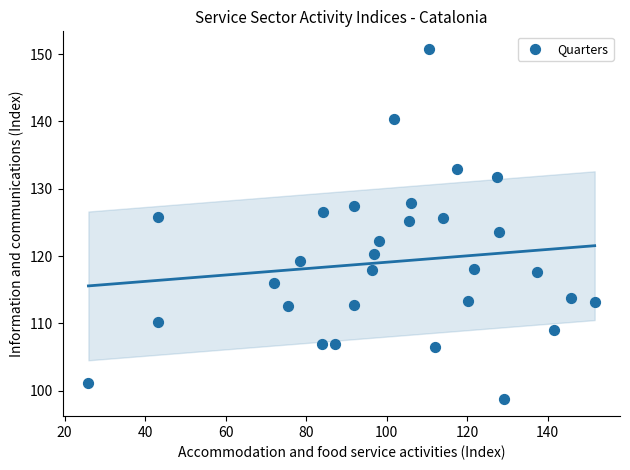

What is the range of X values (max minus min)?

125.8